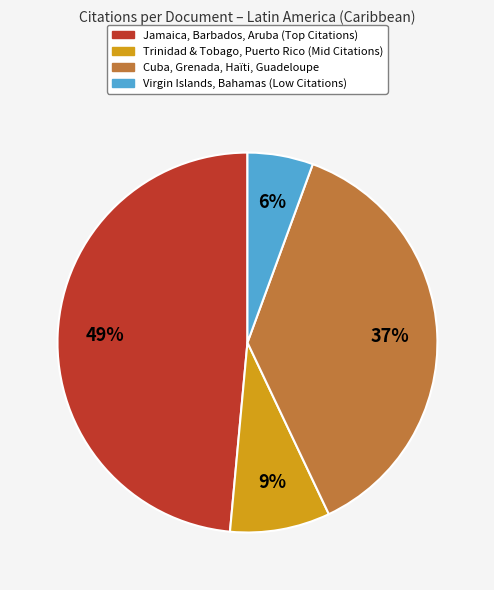

To the nearest percent, what is the difference between the largest and smallest slice percentages?

43%